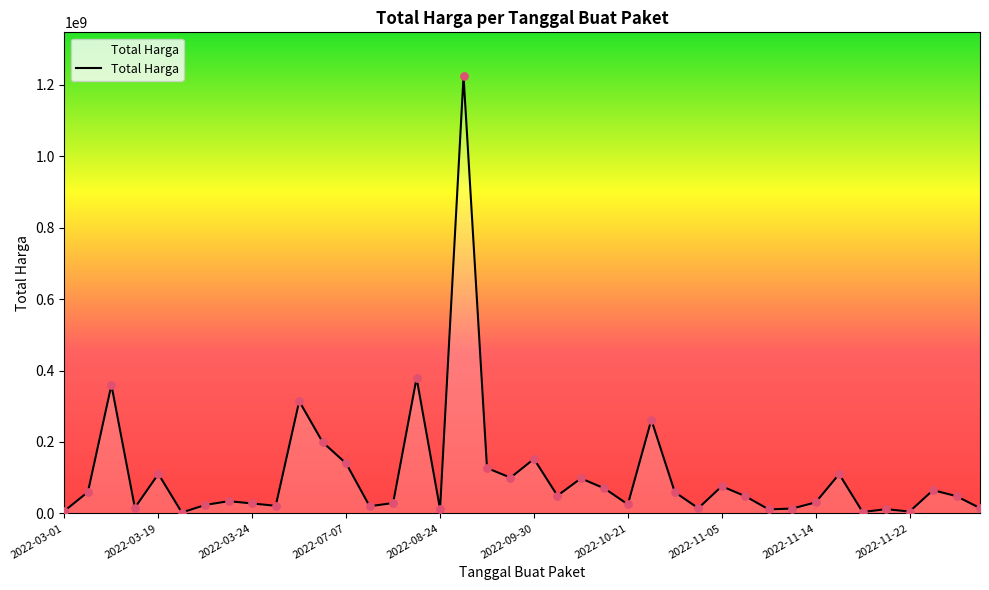

What is the difference between the maximum and minimum values?

1222286250